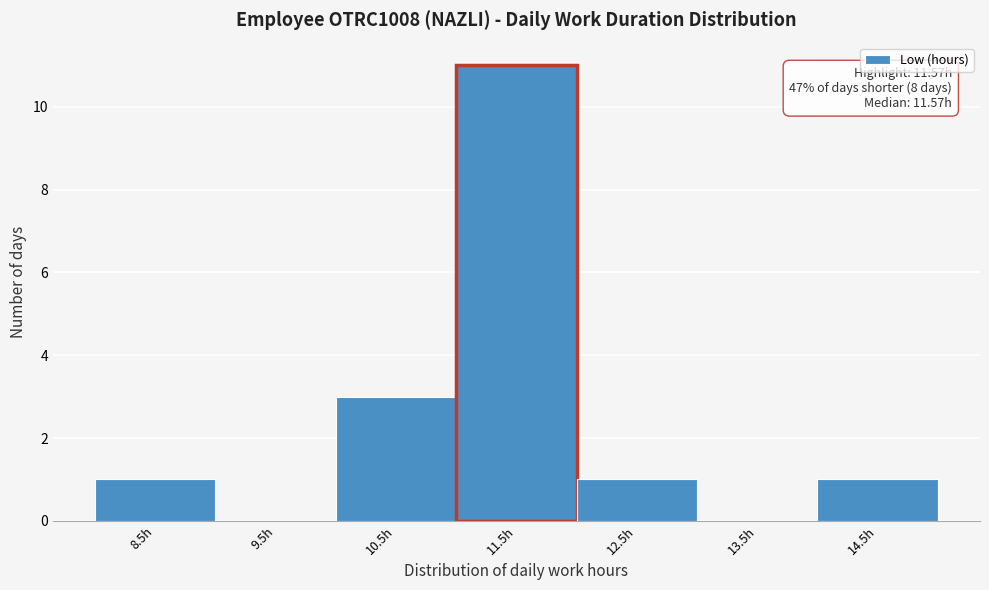

Reading left to right, transcribe all the data shown in this chart.

8.5h=1	9.5h=0	10.5h=3	11.5h=11	12.5h=1	13.5h=0	14.5h=1